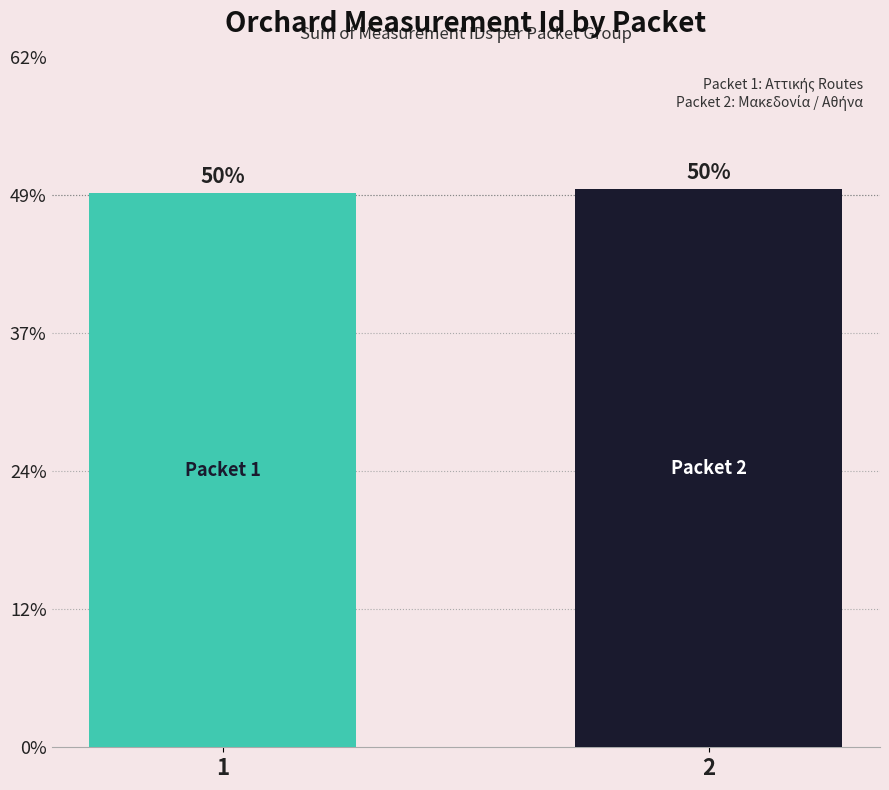

Reading right to left, extract all data points from this chart.

28312	28110